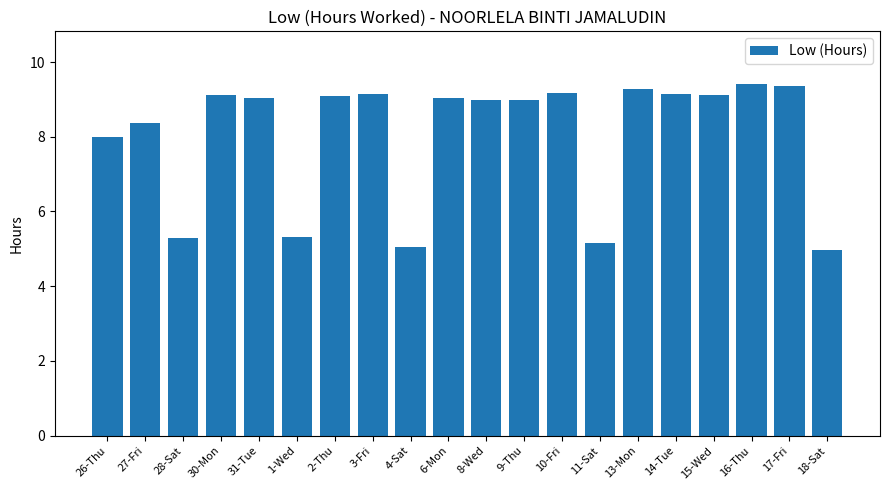

Where is the data nearest to the value 7?

26-Thu